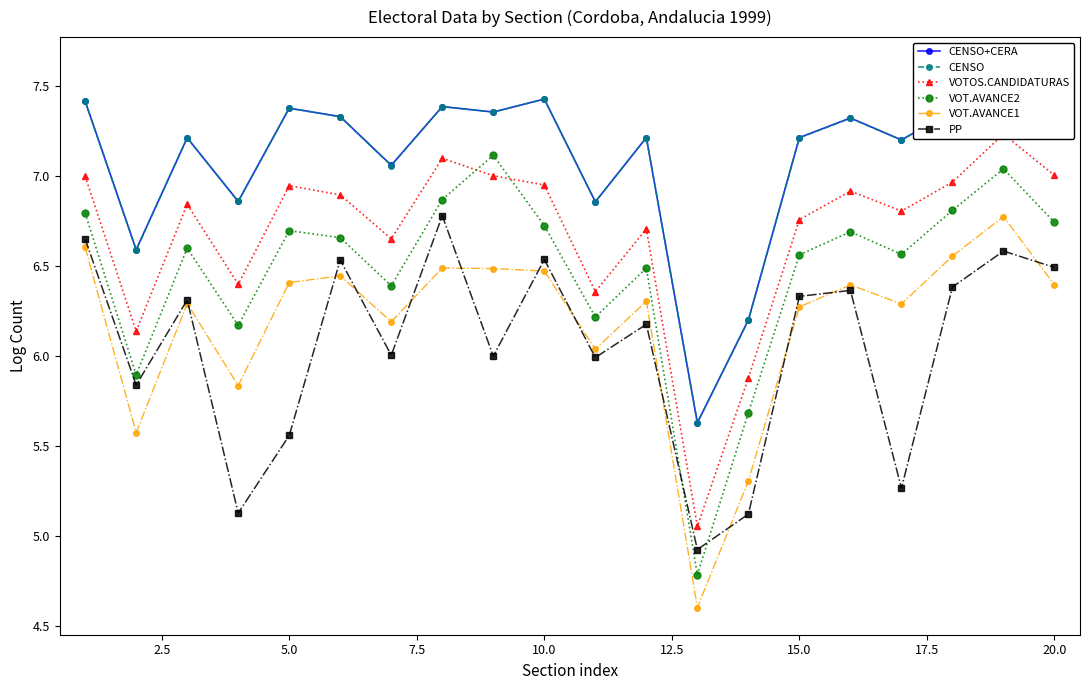

What is the average value of the VOT.AVANCE2 series?

6.5